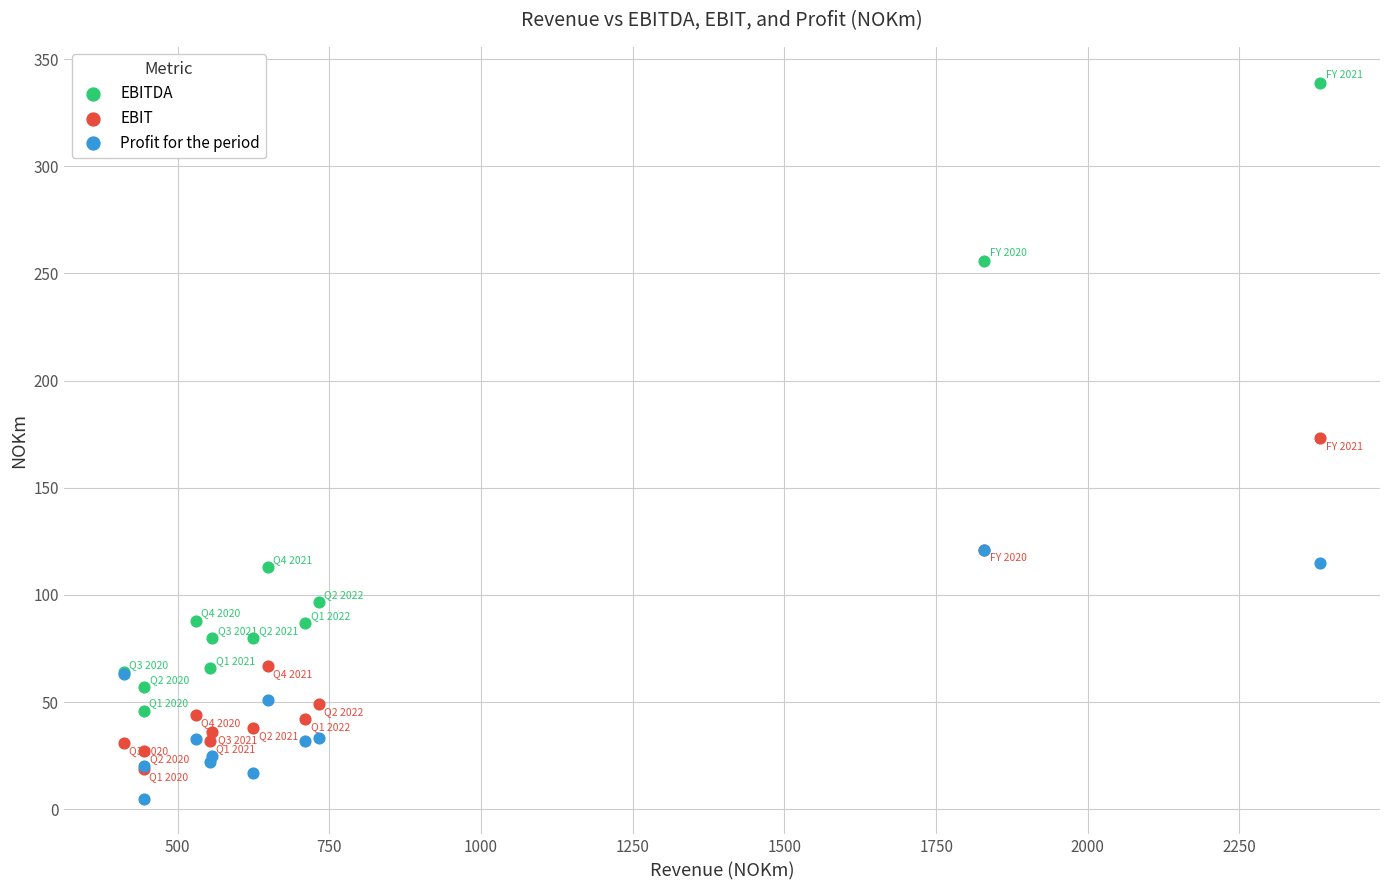

In the EBITDA series, what Y value is closest to 192?

256.0